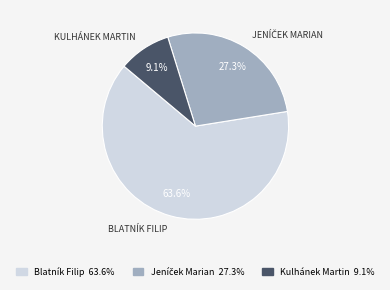

Is the sum of Blatník Filip and Kulhánek Martin greater than half?

Yes